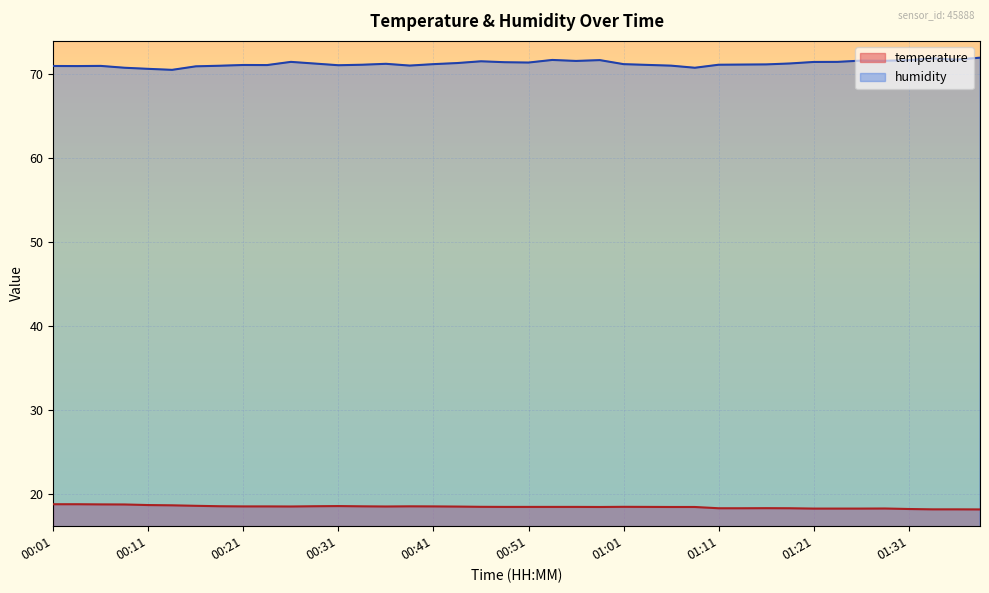

What position from the left is 00:43?

18